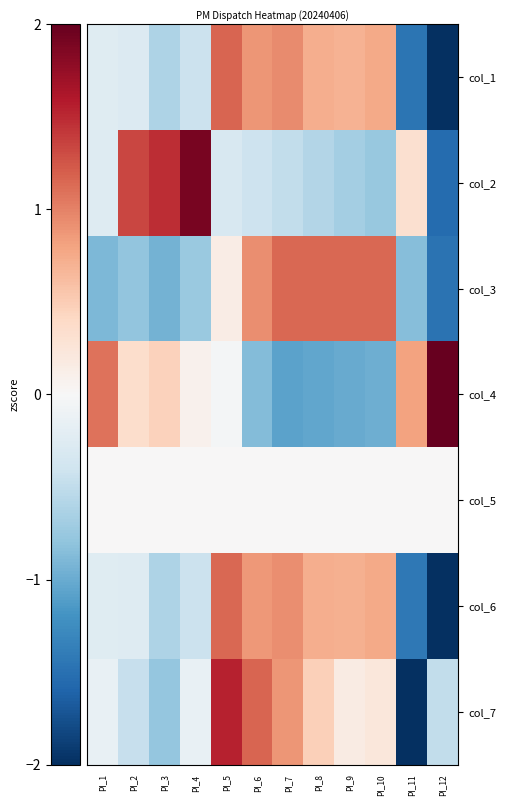

What is the difference between the highest and lowest values at PI_6?

2.0